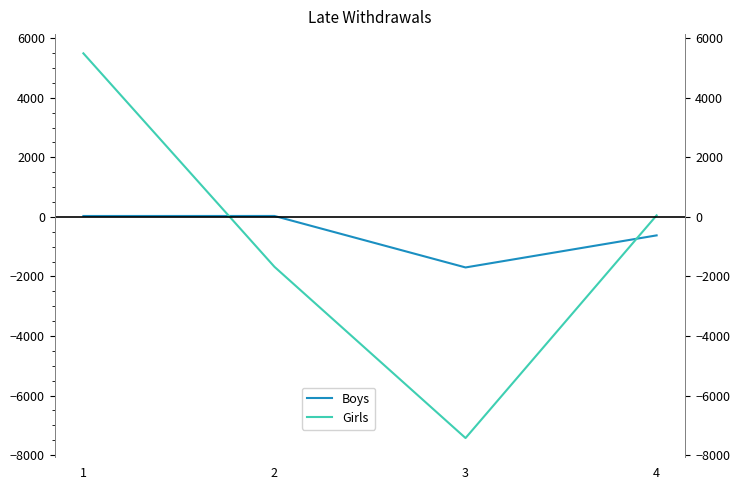

The value of Boys at 2 is 21. True or false?

False